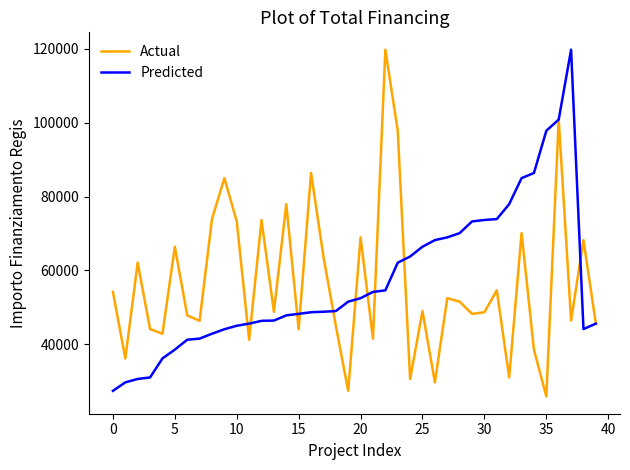

What is the highest value of the Actual series?

119783.4